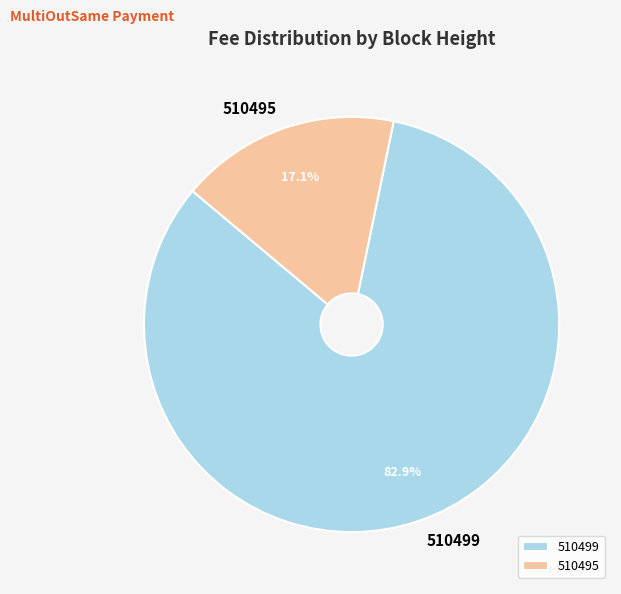

To the nearest percent, what is the combined percentage of 510495 and 510499?

100%